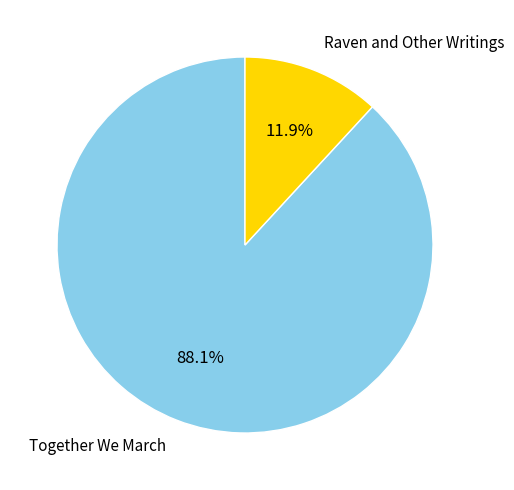

Does any single category account for the majority?

Yes